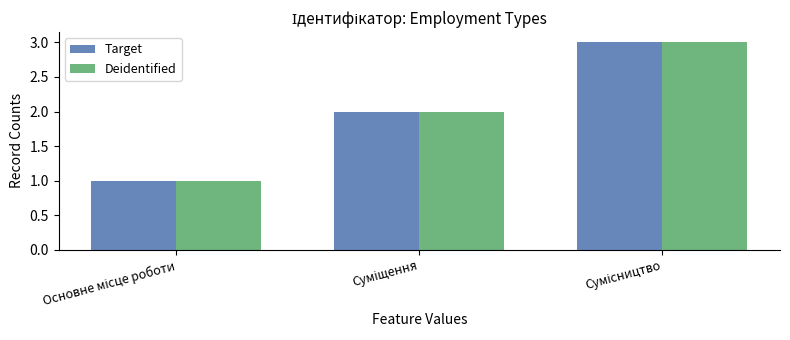

What are all the series names shown in the legend?

Target, Deidentified